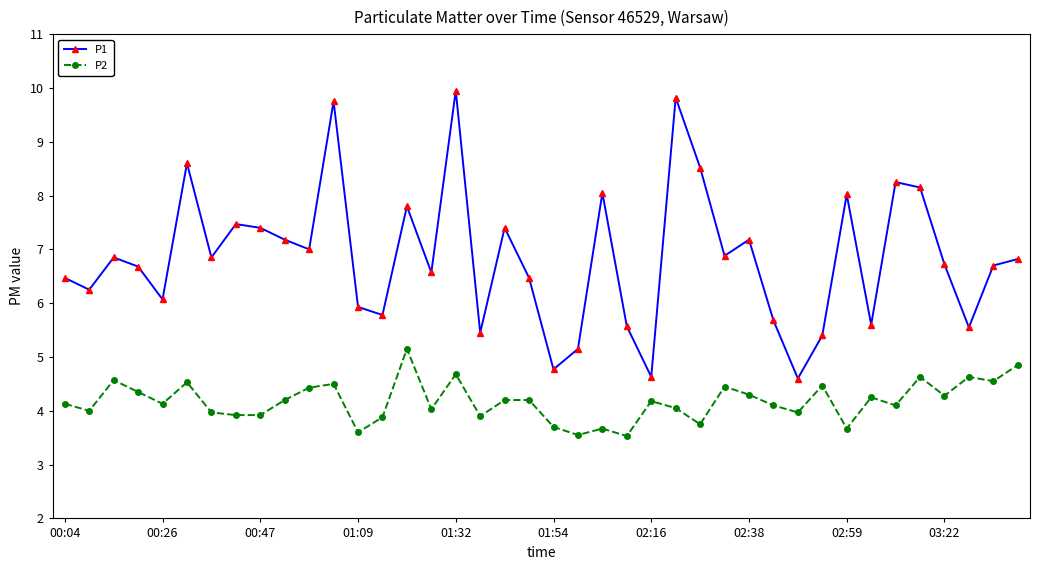

Which series has the largest range (max minus min)?

P1